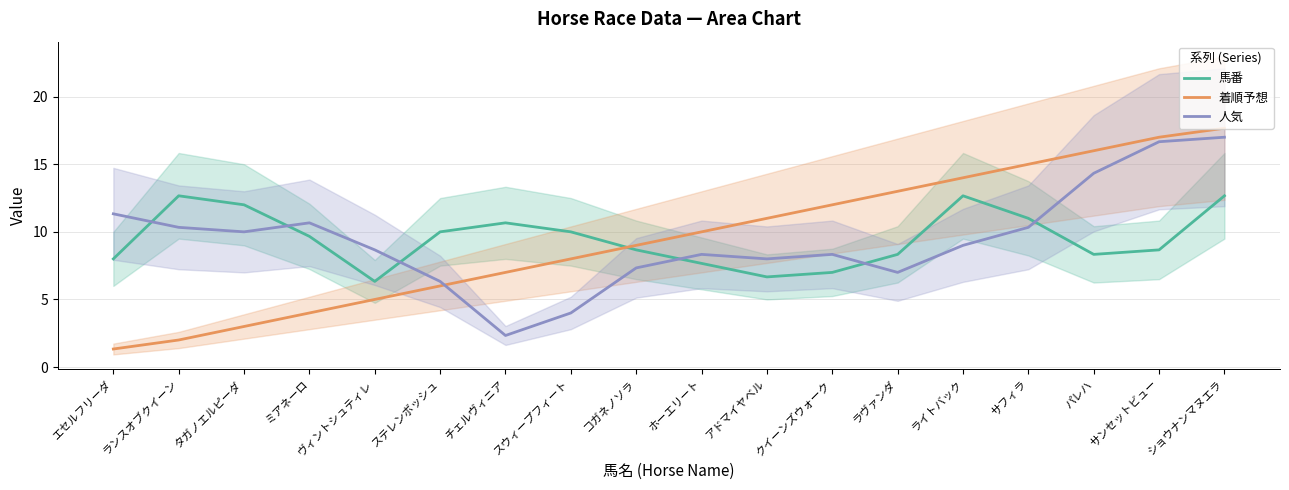

How many series are shown in this chart?

3